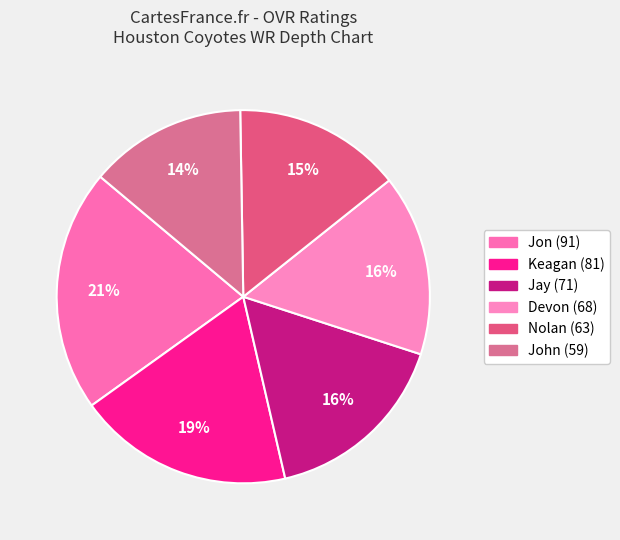

Which slice is the smallest?

John